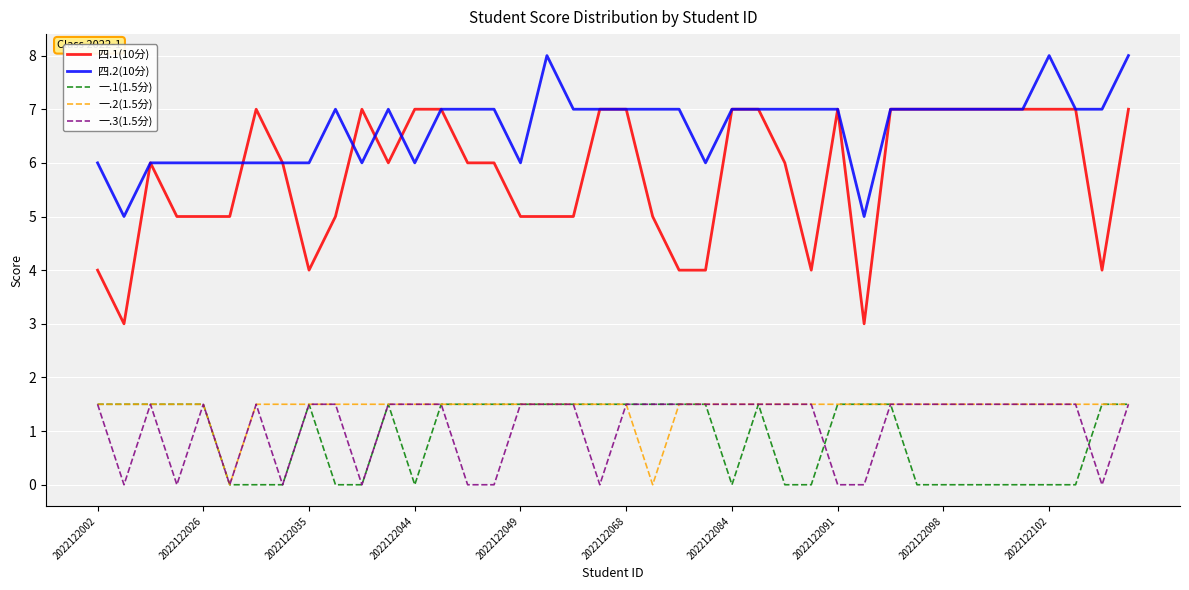

Which series has the largest total across all categories?

四.2(10分)